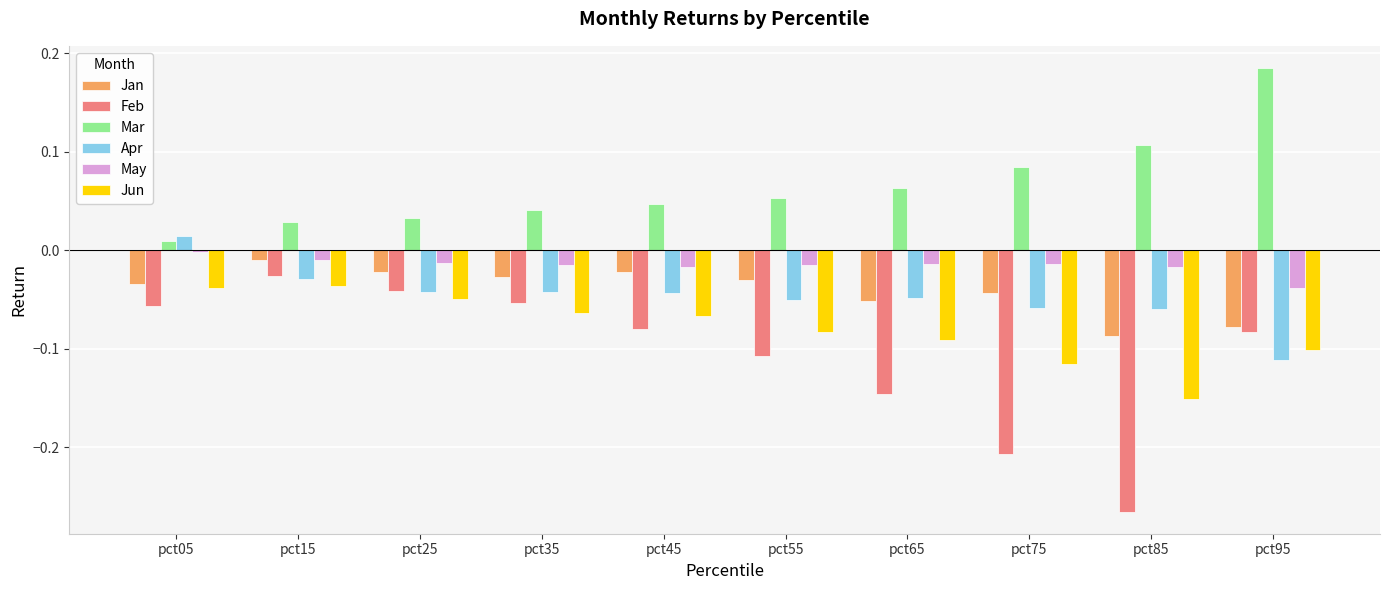

Rank the series by their maximum value, from highest to lowest.

Mar, Apr, May, Jan, Feb, Jun